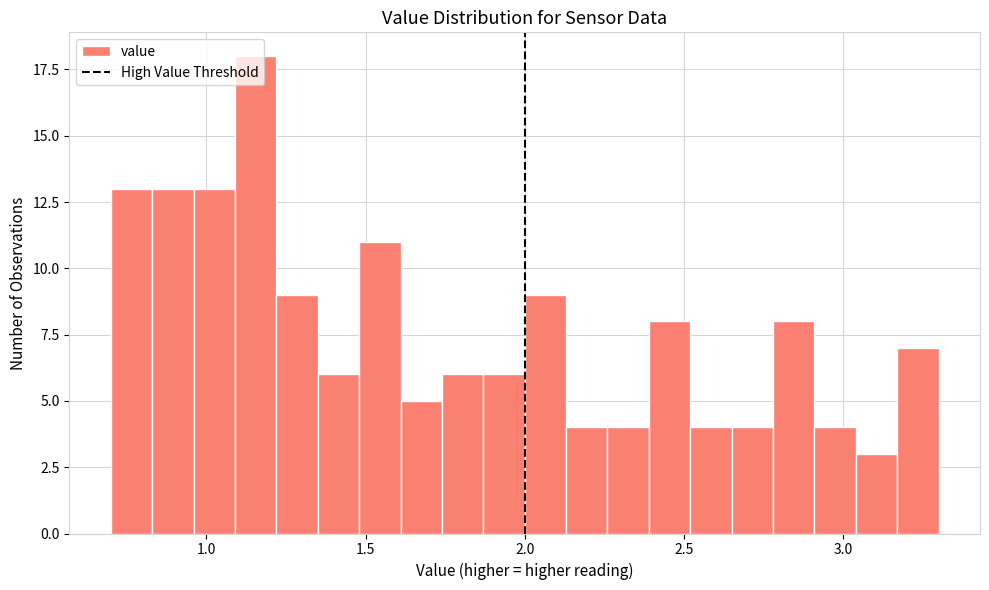

Read against the x-axis, roughly where is the centre of the tallest bar?

1.15